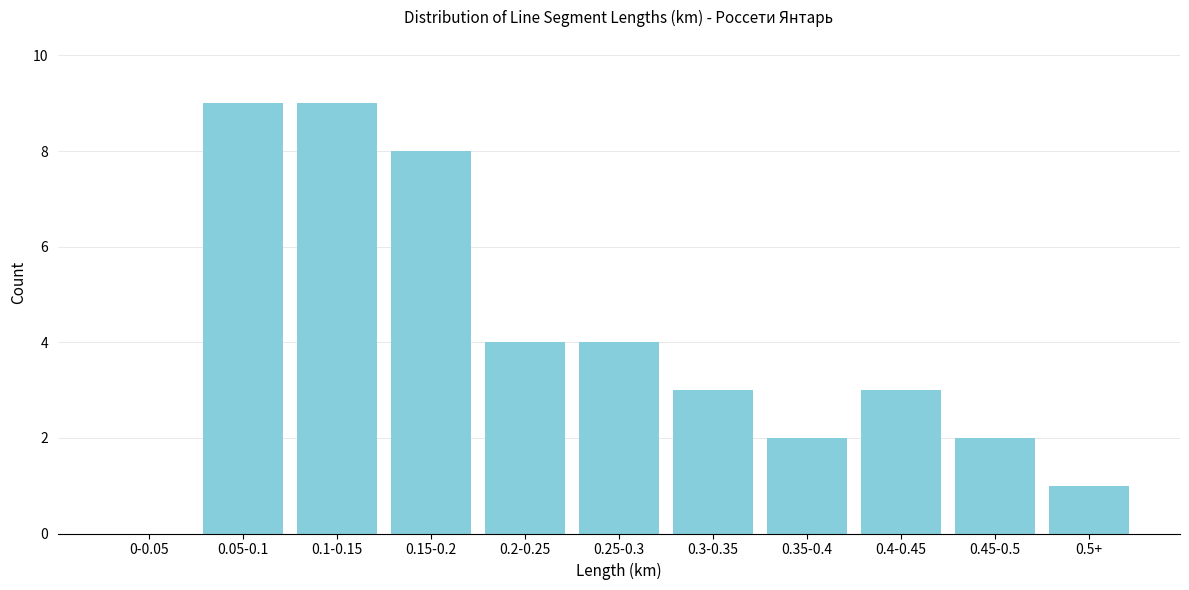

Reading right to left, list all the values displayed in this chart.

0.5+=1	0.45-0.5=2	0.4-0.45=3	0.35-0.4=2	0.3-0.35=3	0.25-0.3=4	0.2-0.25=4	0.15-0.2=8	0.1-0.15=9	0.05-0.1=9	0-0.05=0